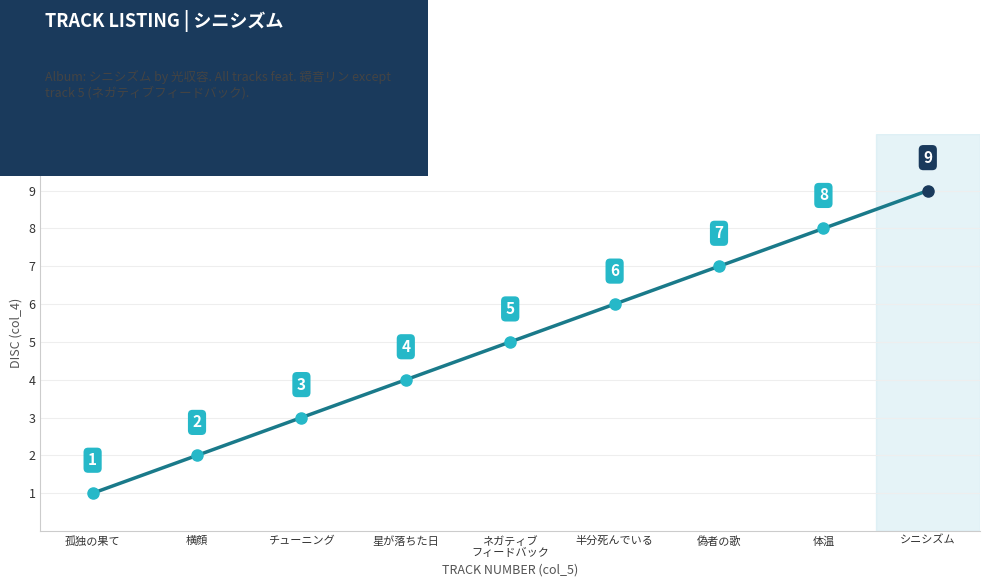

Reading left to right, extract all data points from this chart.

1	2	3	4	5	6	7	8	9